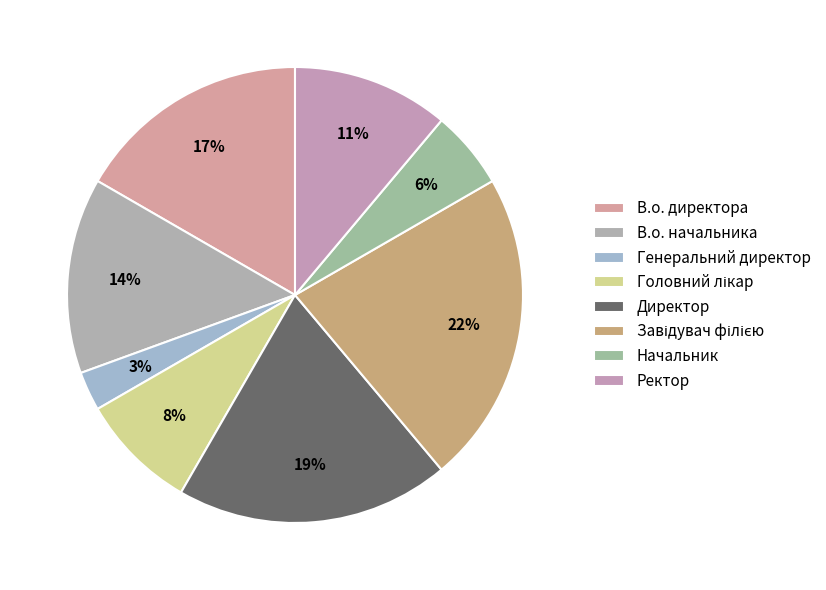

Count the number of slices in the pie.

8